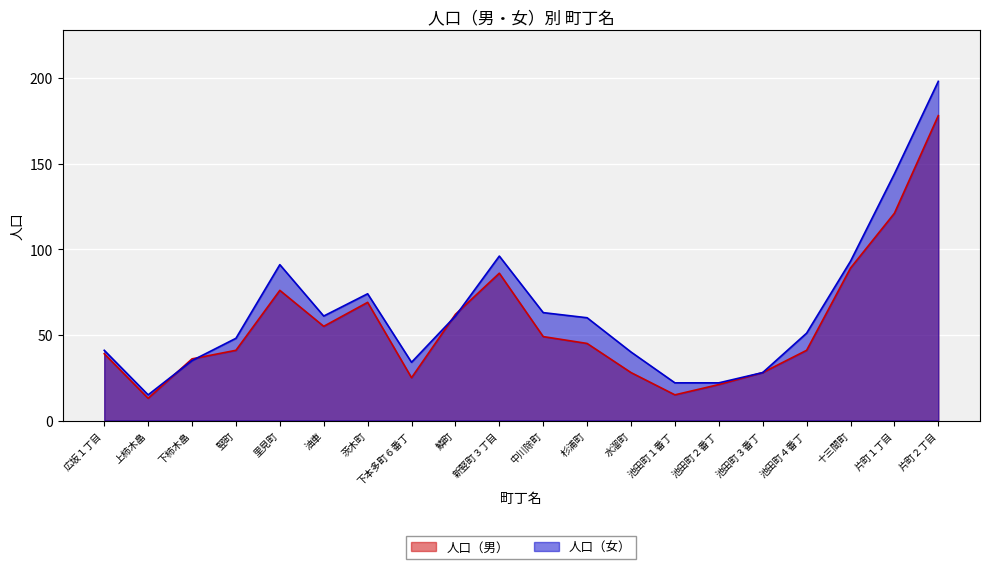

What is the label of the 15th point from the left?

池田町２番丁